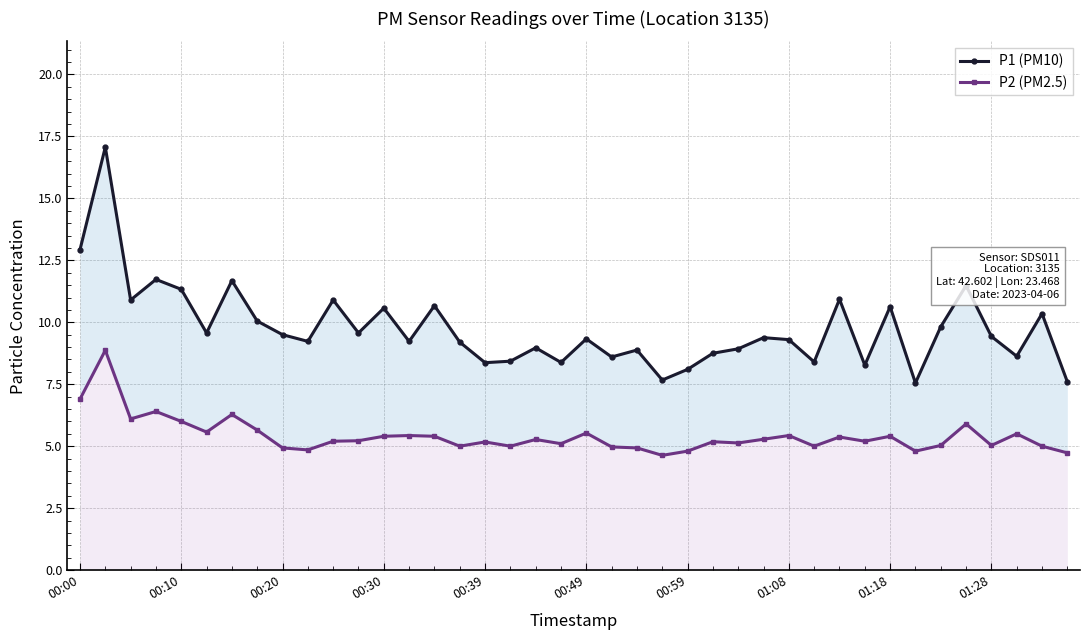

True or false: P1 (PM10) and P2 (PM2.5) cross at least once.

False